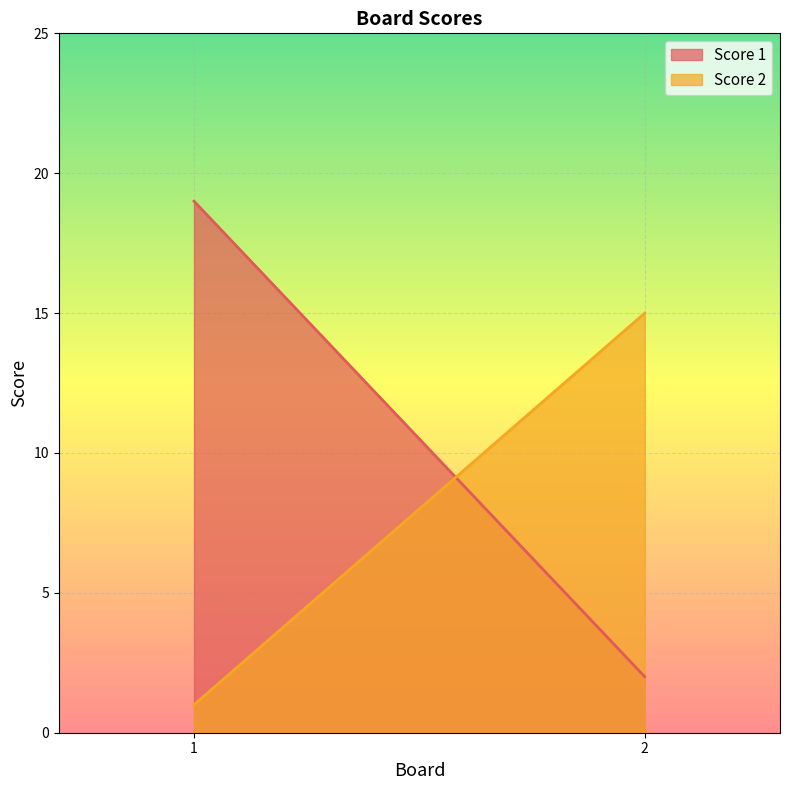

The Score 2 series shows 15 at 2. True or false?

True